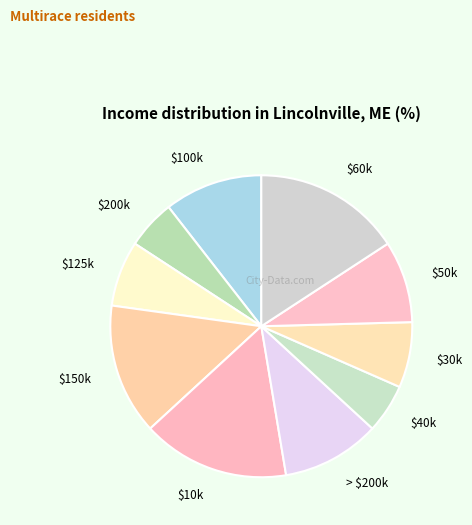

True or false: $60k accounts for 16% of the total.

True